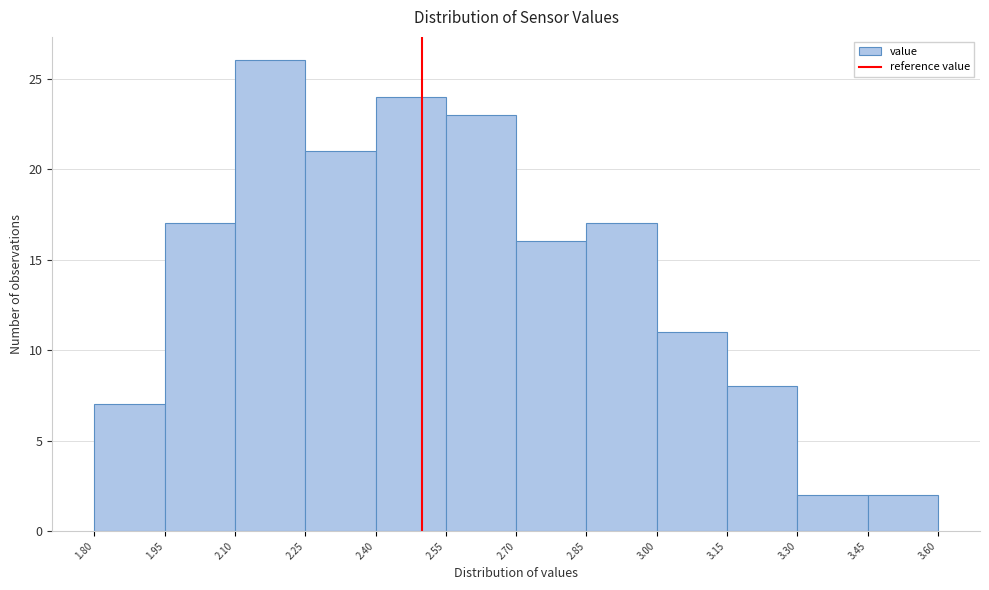

Reading left to right, transcribe this chart: for each bar, give the range it covers on the x-axis and its height. The values are not printed on the chart, so give them approximately, as read against the axis.

1.80 to 1.95: 7
1.95 to 2.10: 17
2.10 to 2.25: 26
2.25 to 2.40: 21
2.40 to 2.55: 24
2.55 to 2.70: 23
2.70 to 2.85: 16
2.85 to 3.00: 17
3.00 to 3.15: 11
3.15 to 3.30: 8
3.30 to 3.45: 2
3.45 to 3.60: 2